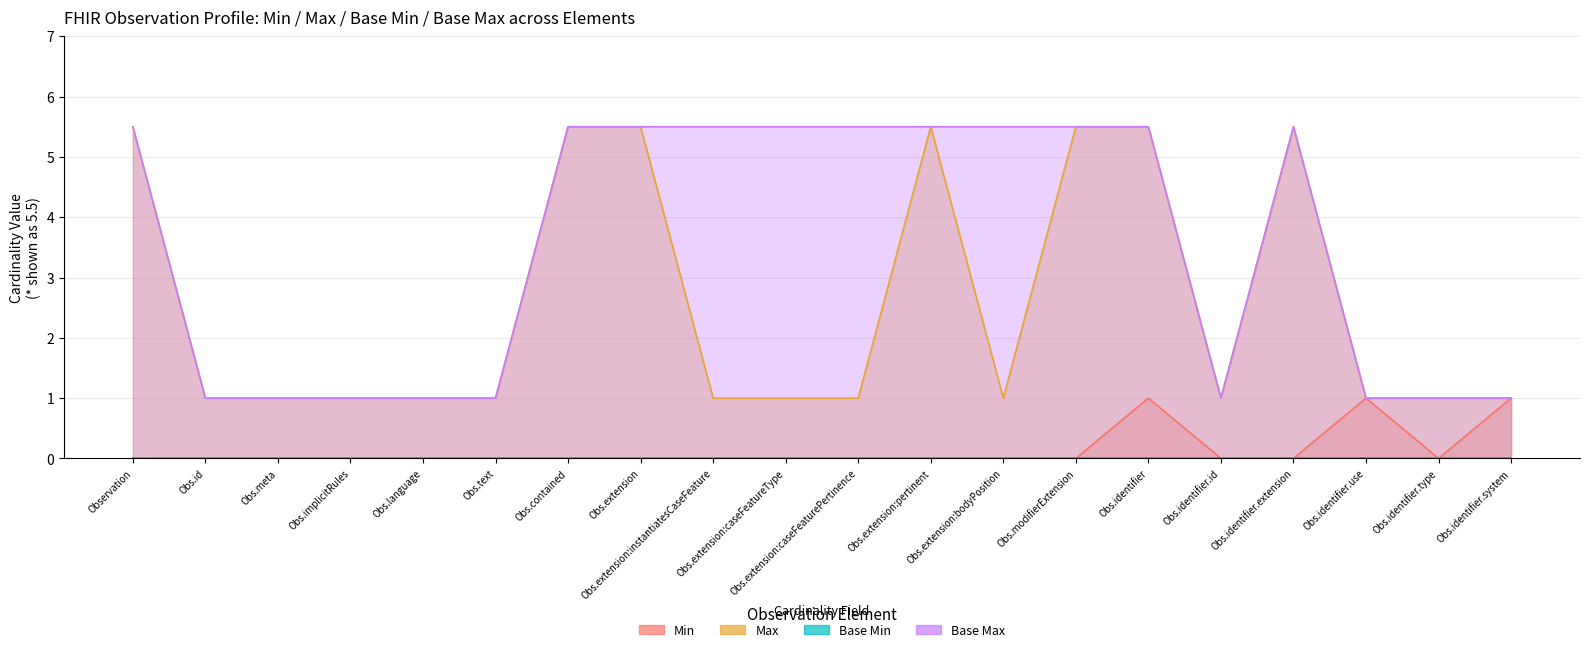

In Base Max_numeric, how many points are lower than both neighbors (excluding endpoints)?

1